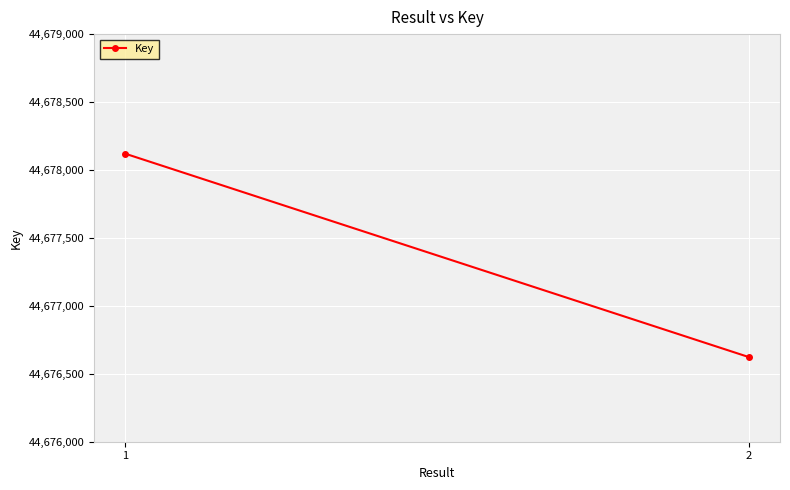

What is the minimum value shown in the chart?

44676623